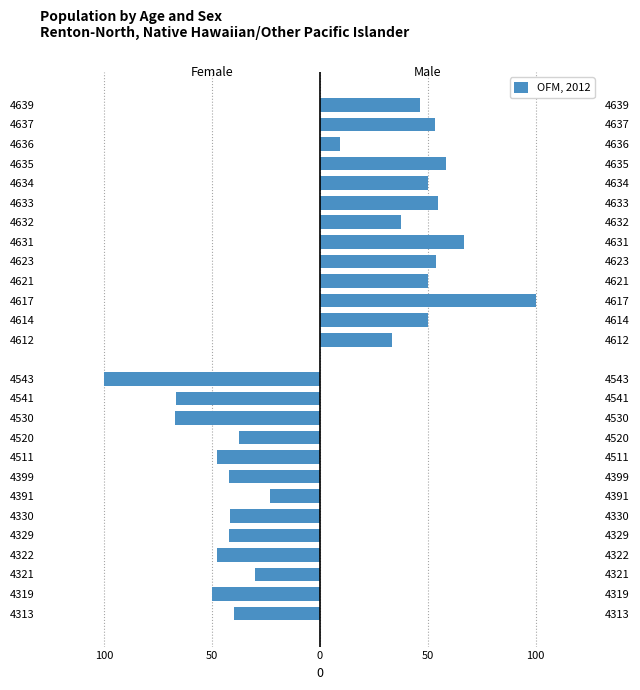

Are the bars grouped side by side (vs. stacked)?

No